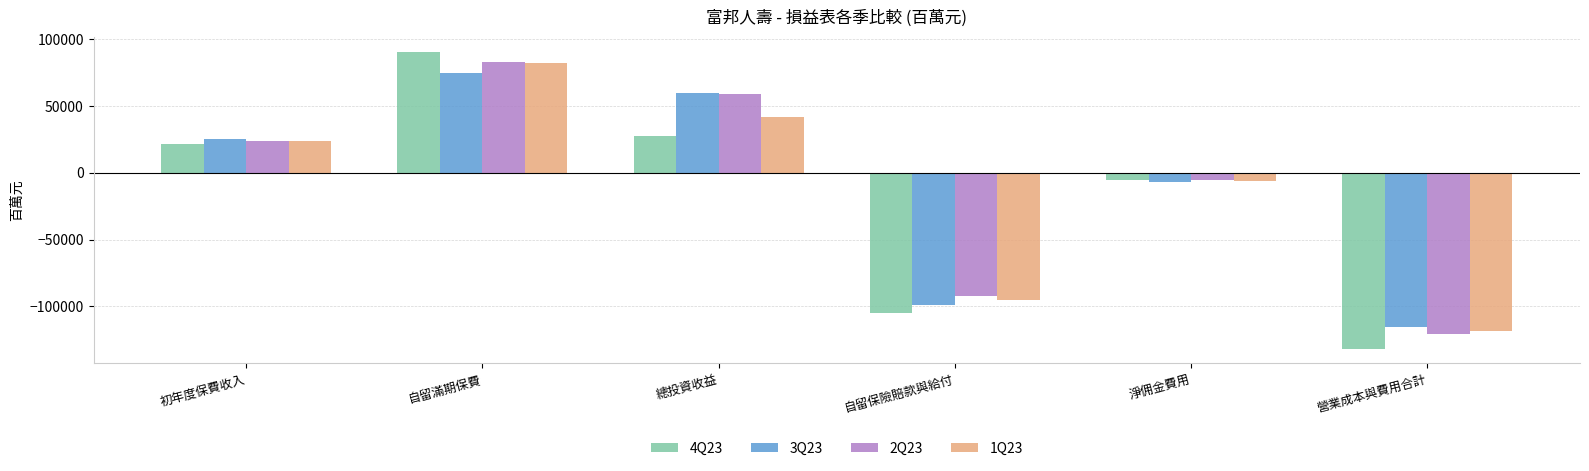

Reading left to right, extract all data points from this chart.

4Q23: 21584.0	90521.3	27766.9	-104759.3	-5844.7	-131514.6
3Q23: 25087.0	74598.6	59282.6	-98861.9	-6675.6	-115447.1
2Q23: 23811.0	82358.1	58467.6	-91883.4	-5697.5	-120842.9
1Q23: 23971.0	81737.4	41678.7	-95442.2	-5925.4	-118368.8